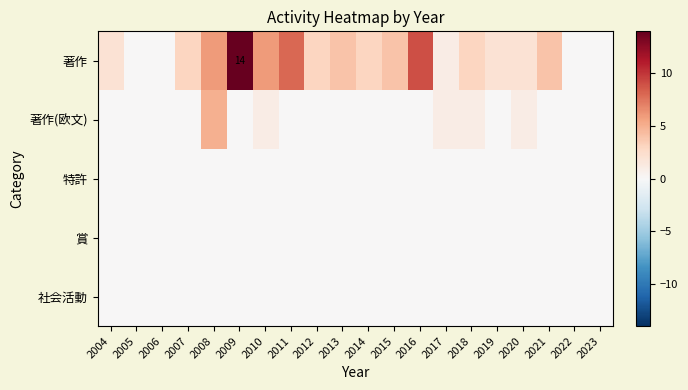

What is the total value across all series at 2013?

4